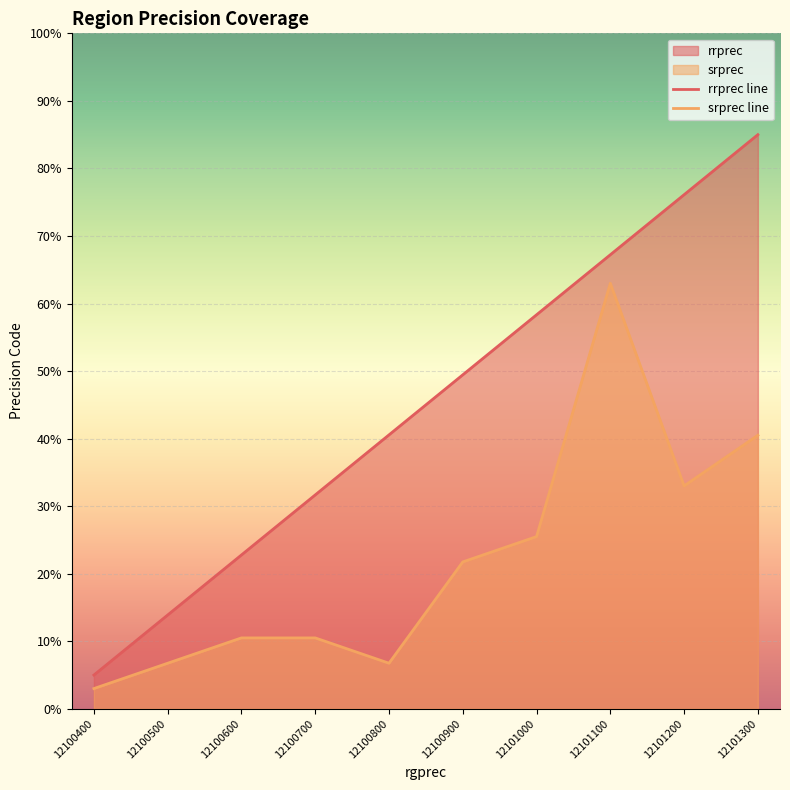

True or false: srprec line has more than 2 interior local peaks.

False